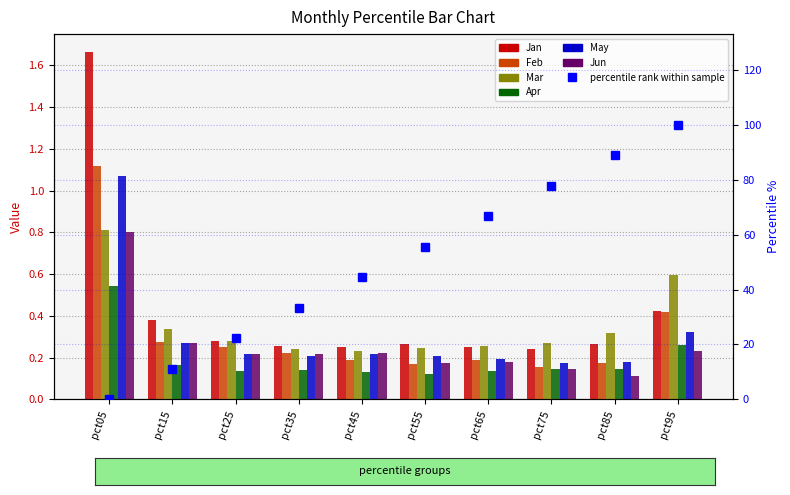

True or false: Jan has a value of 0.1 at pct85.

False